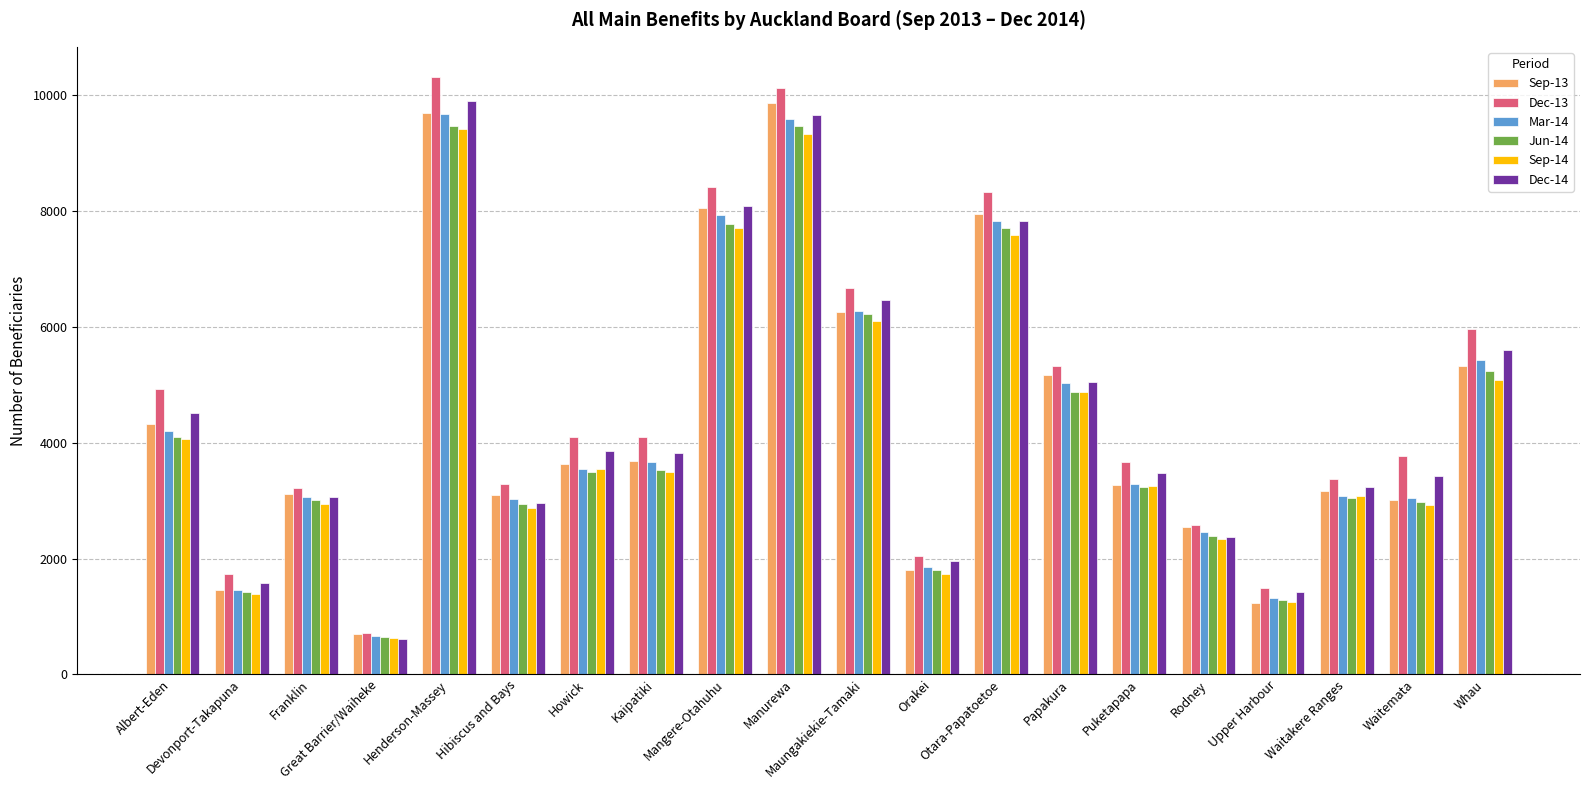

Is it true that Jun-14 equals 3516 at Rodney?

False